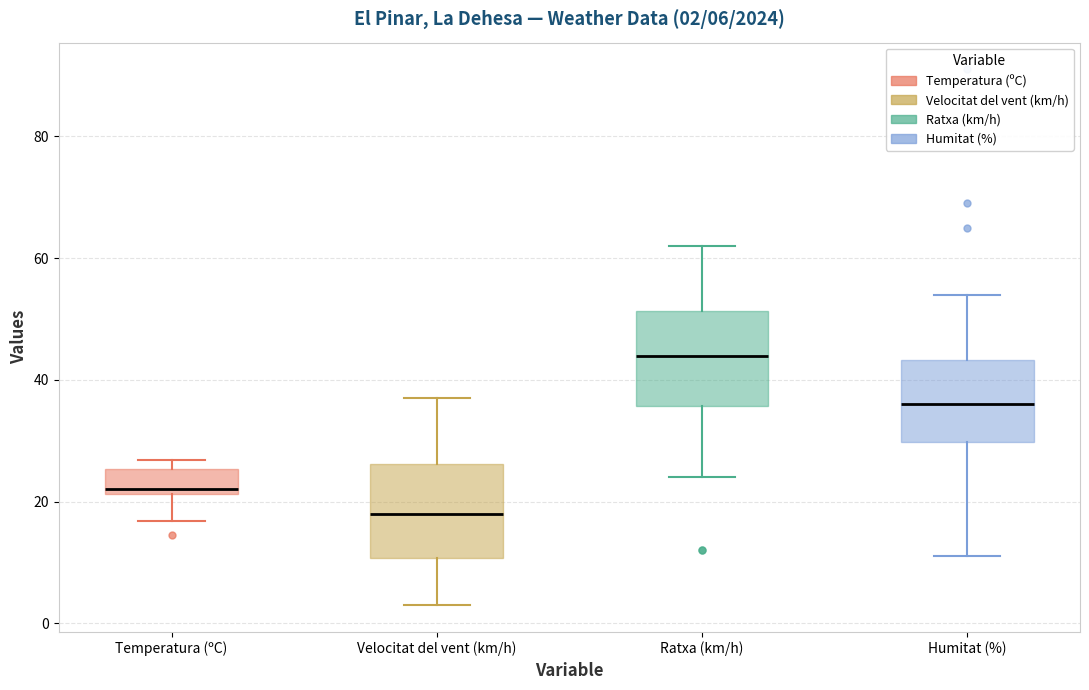

Which box's median line is the lowest?

Velocitat del vent (km/h)